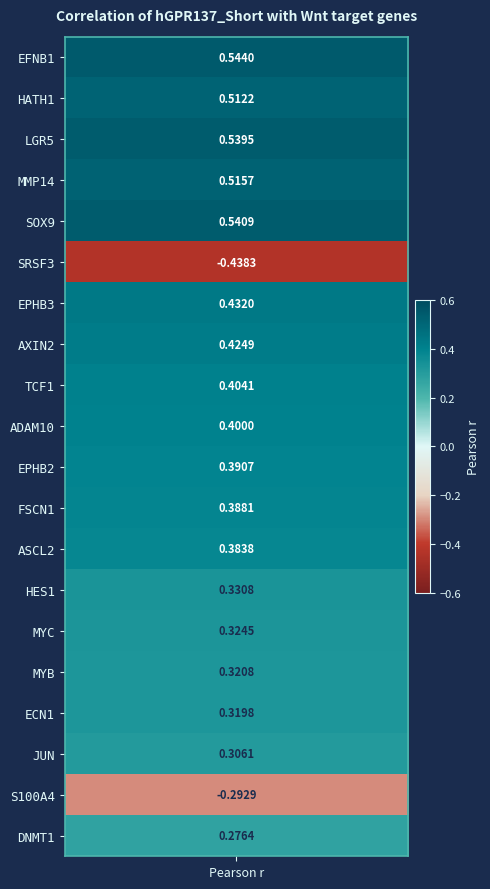

How many values are between 0 and 1?

18